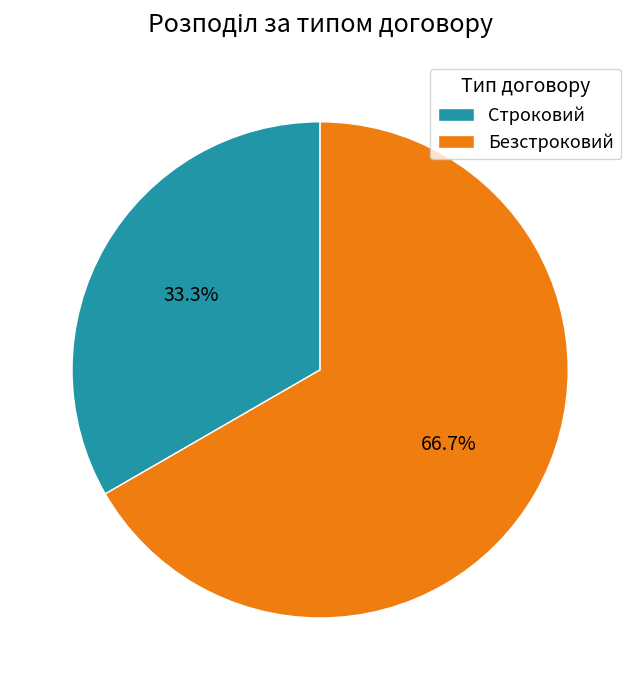

Which slice is the largest?

Безстроковий